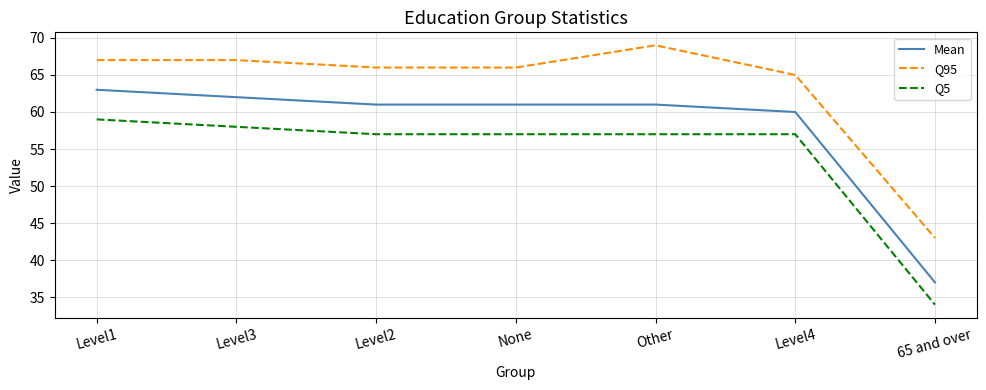

What position from the left is Other?

5